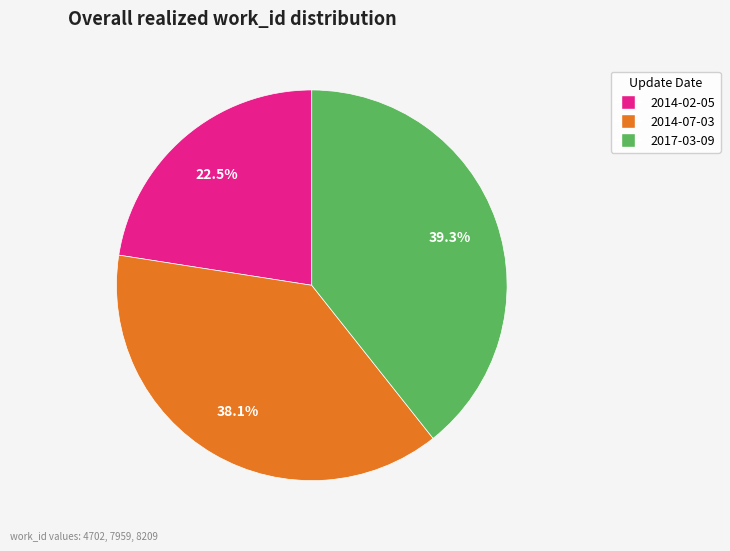

Does any single category account for the majority?

No